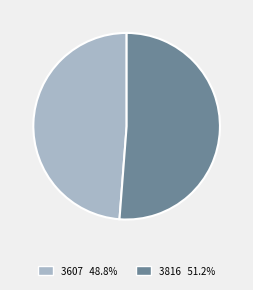

What is the largest slice in the pie chart?

3816